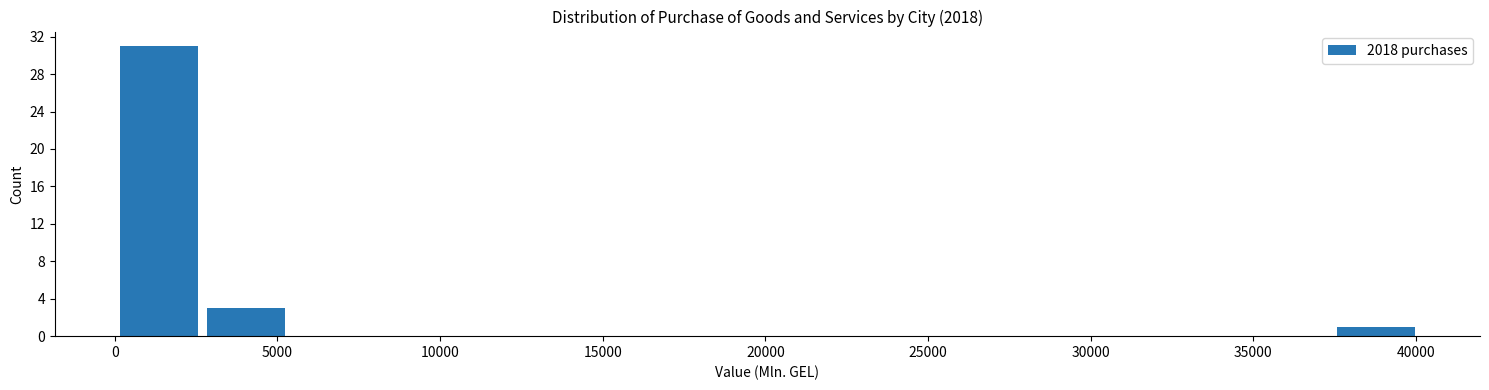

Reading left to right, list every bar in this chart as the range it spans on the x-axis followed by its height. Neither the bar edges nor the heights are printed on the chart, so give them approximately, as read against the axes.

0 to 2500: 31
2500 to 5500: 3
5500 to 8000: 0
8000 to 10500: 0
10500 to 13500: 0
13500 to 16000: 0
16000 to 18500: 0
18500 to 21500: 0
21500 to 24000: 0
24000 to 26500: 0
26500 to 29500: 0
29500 to 32000: 0
32000 to 35000: 0
35000 to 37500: 0
37500 to 40000: 1